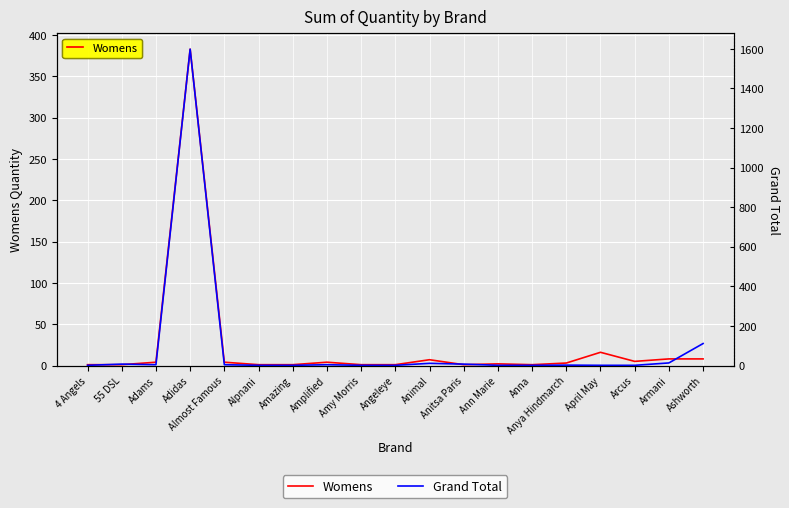

Where is the first local minimum for Grand Total?

Adams